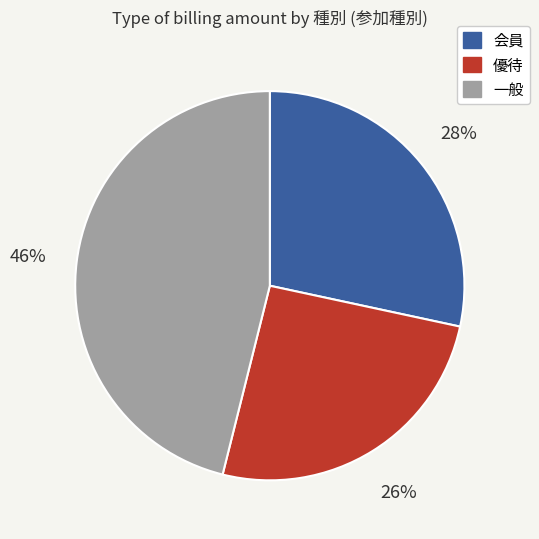

Do 会員 and 一般 together represent more than half of the pie?

Yes